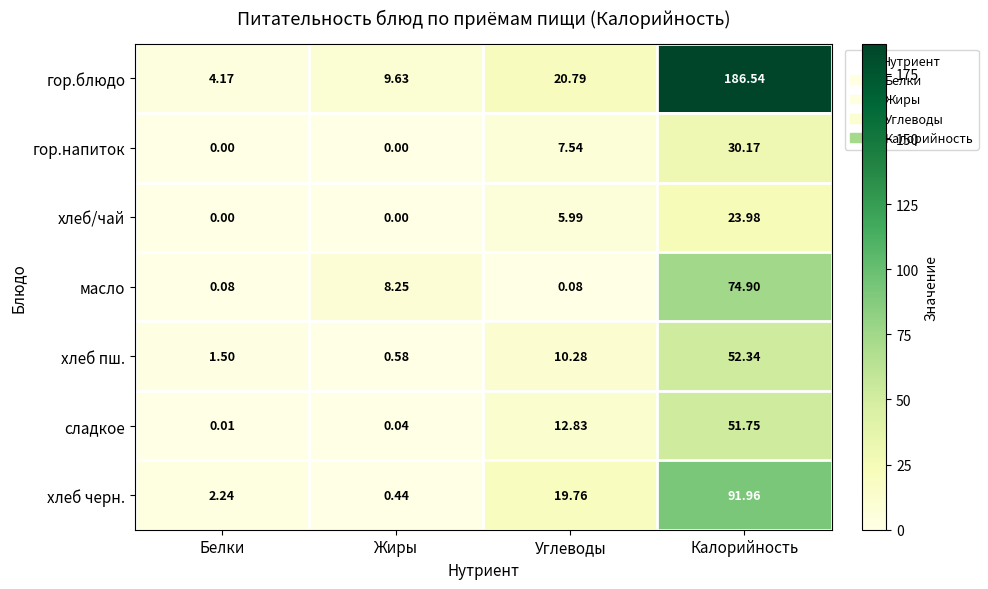

Rank the series by their maximum value, from lowest to highest.

хлеб/чай, гор.напиток, сладкое, хлеб пш., масло, хлеб черн., гор.блюдо